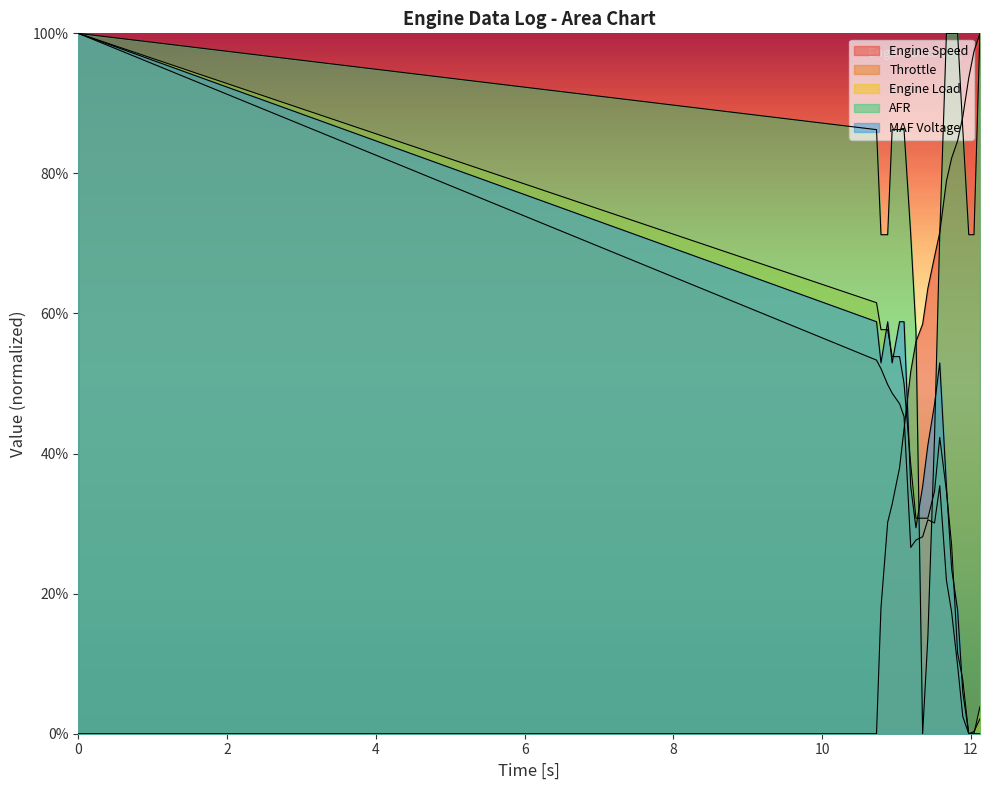

Which has a higher value, 10.79 or 11.35?

11.35